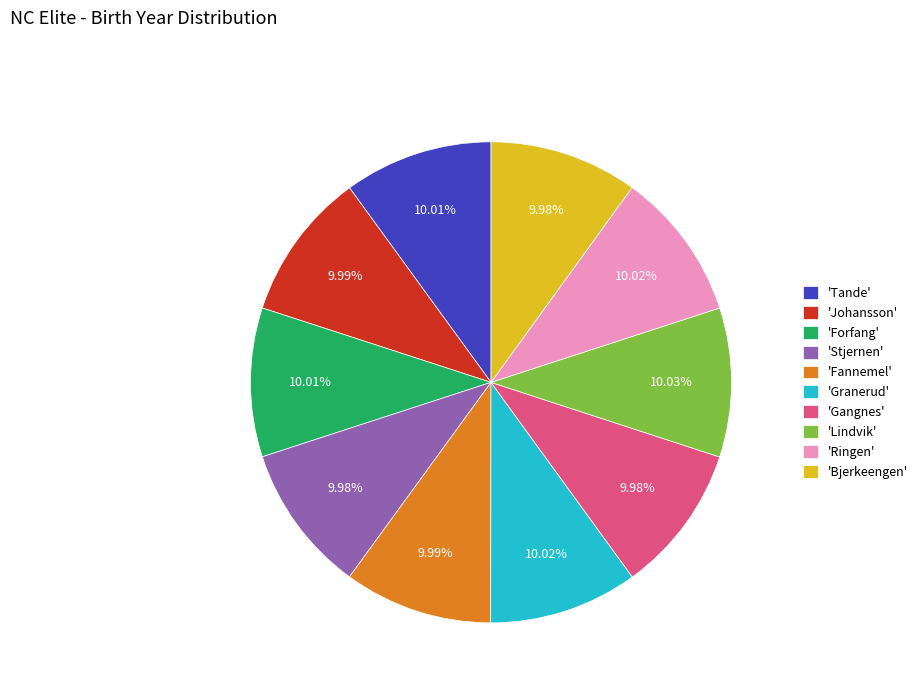

Do 'Bjerkeengen' and 'Granerud' together represent more than half of the pie?

No